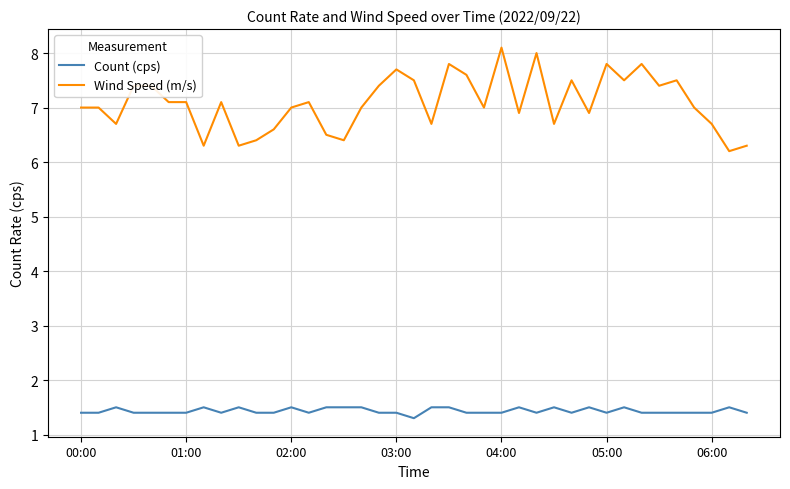

Which series has the largest total across all categories?

Wind Speed (m/s)